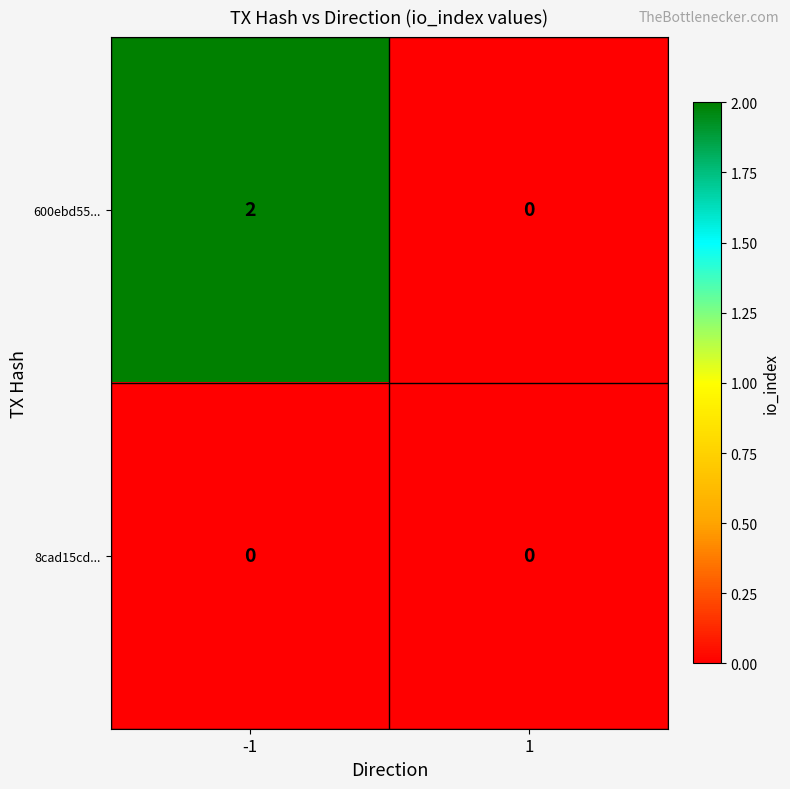

List the series in order of their overall mean, highest first.

600ebd55..., 8cad15cd...